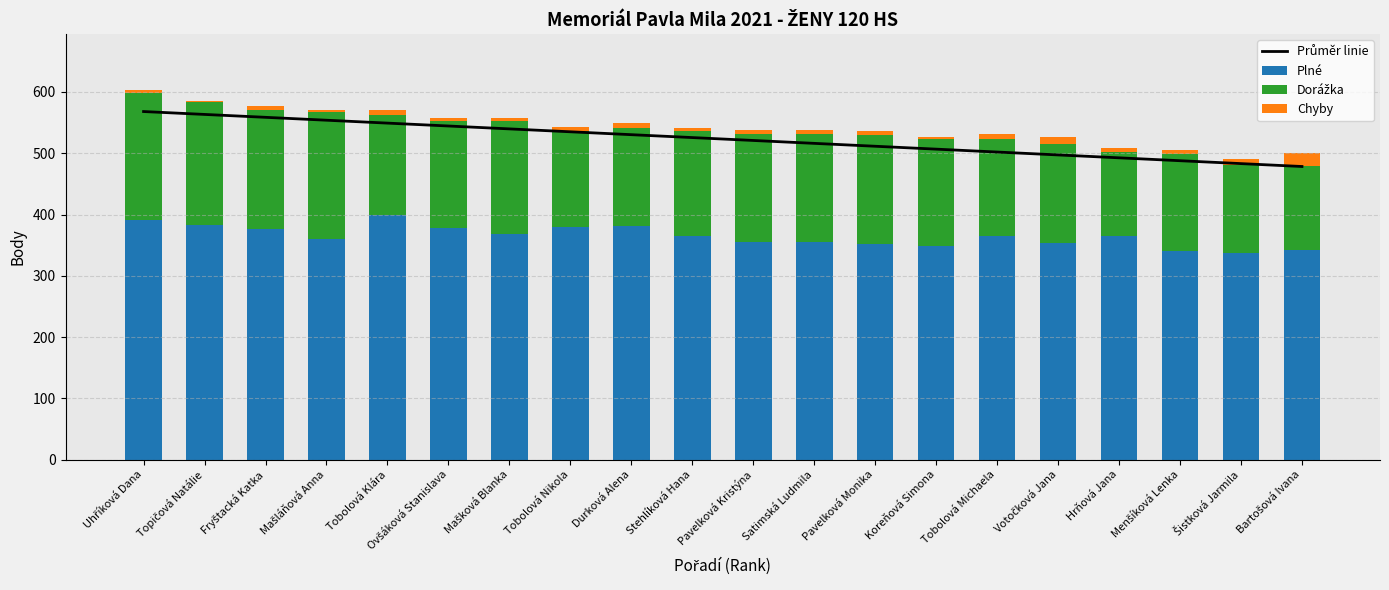

What is the label of the 2nd bar from the right?

Šistková Jarmila